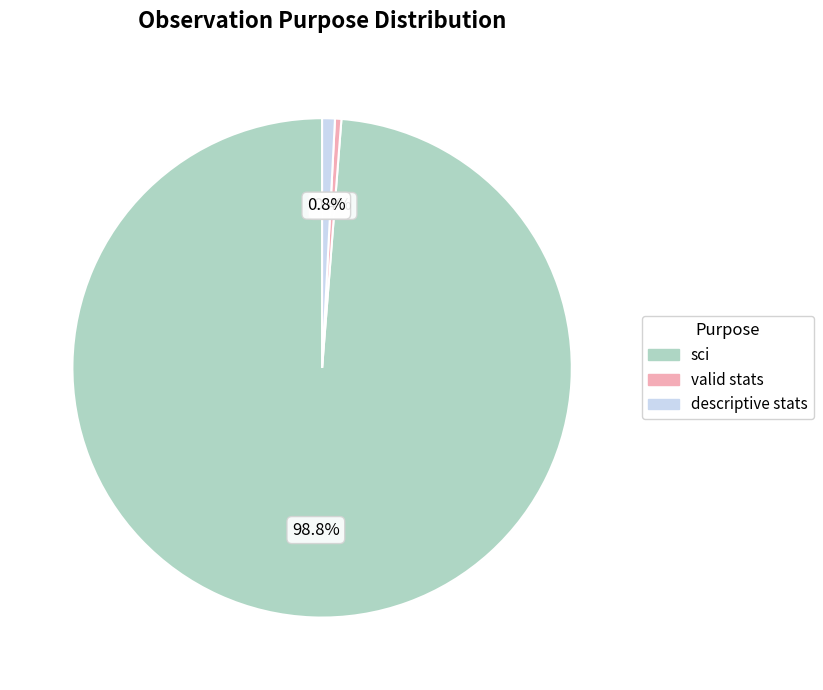

How many segments does this pie chart have?

3